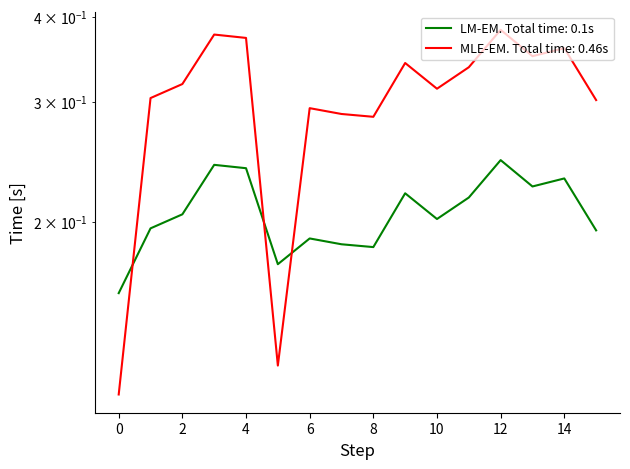

Is this an area chart (filled region under the line)?

No